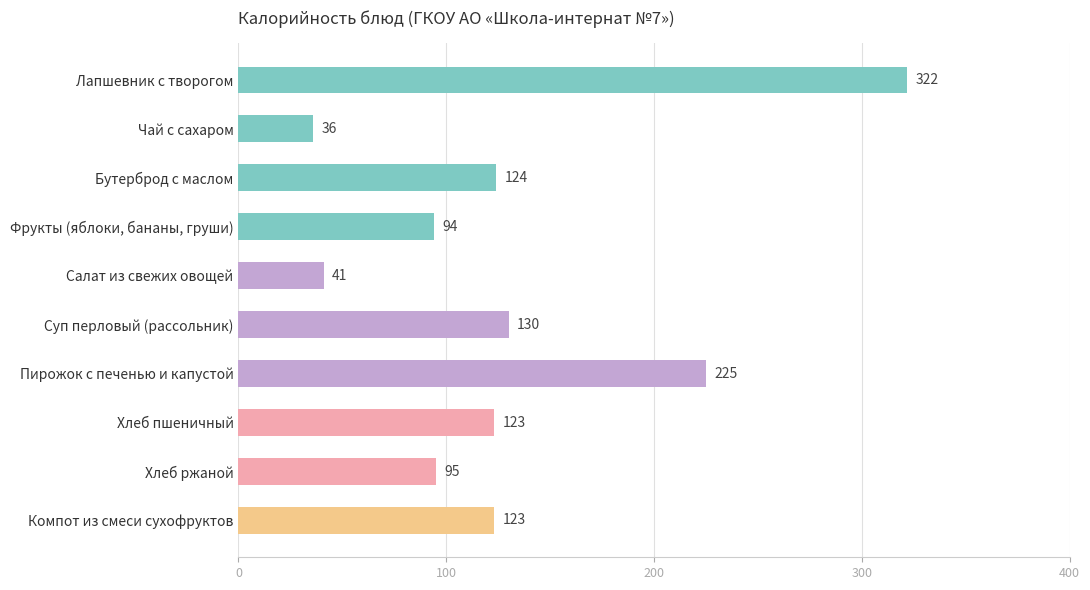

At which label is the value closest to 179?

Пирожок с печенью и капустой